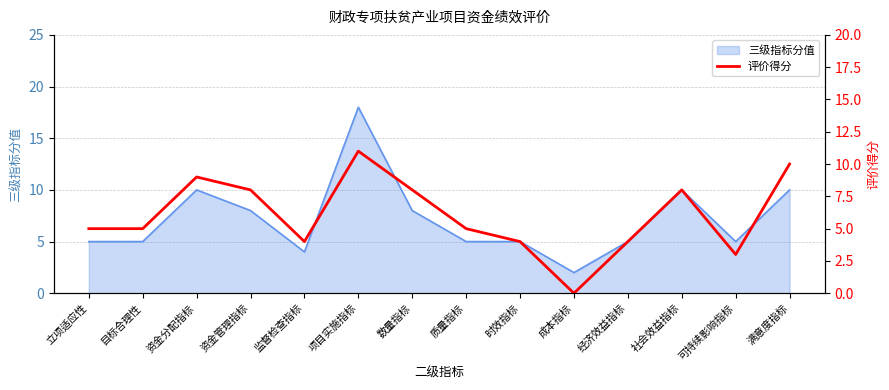

What is the label of the 12th point from the left?

社会效益指标